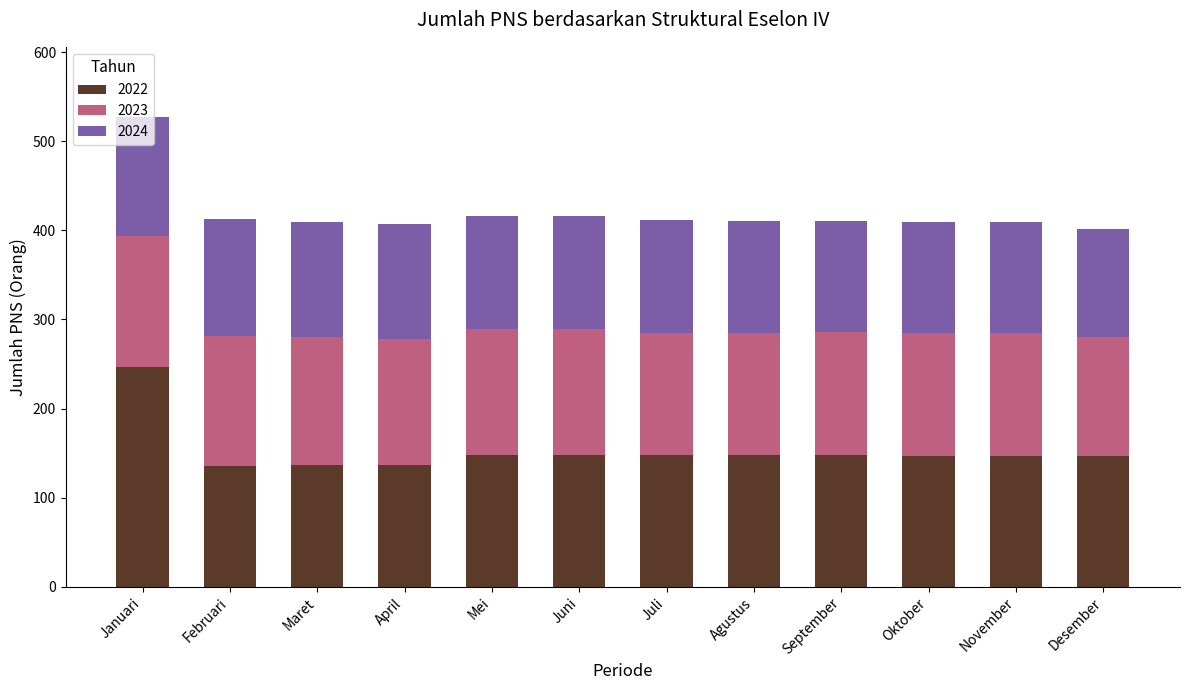

What is the highest value of the 2022 series?

247